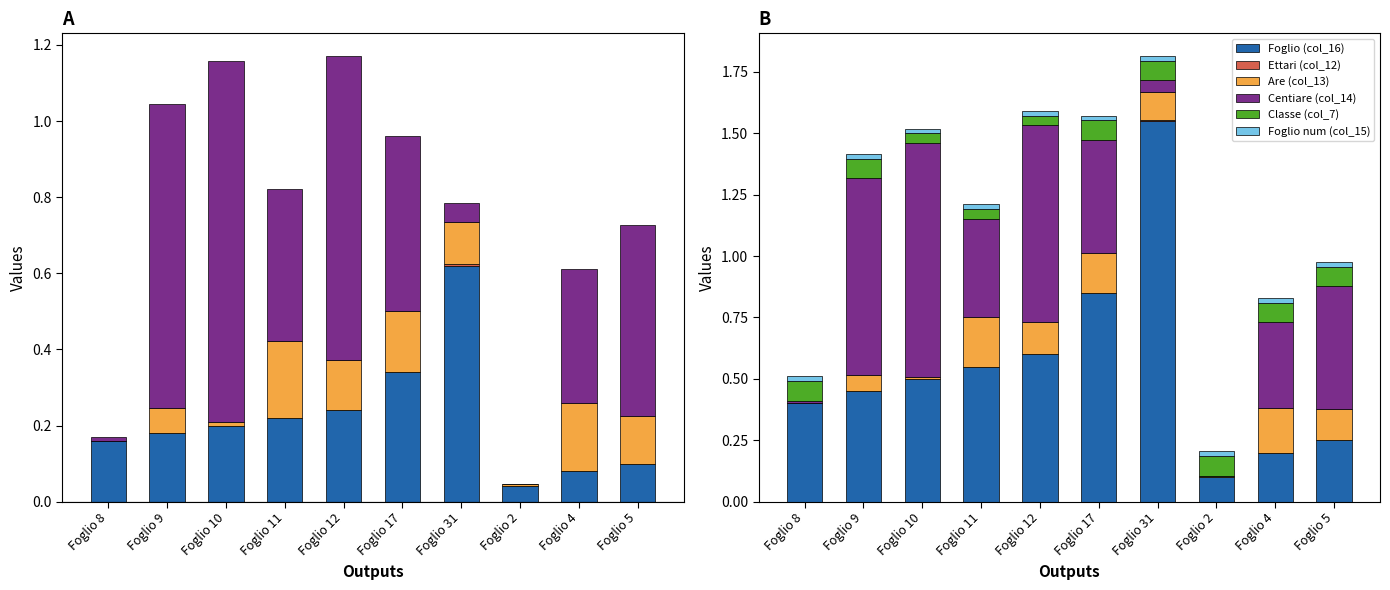

The Ettari (col_12) series shows 0.0 at Foglio 31. True or false?

False